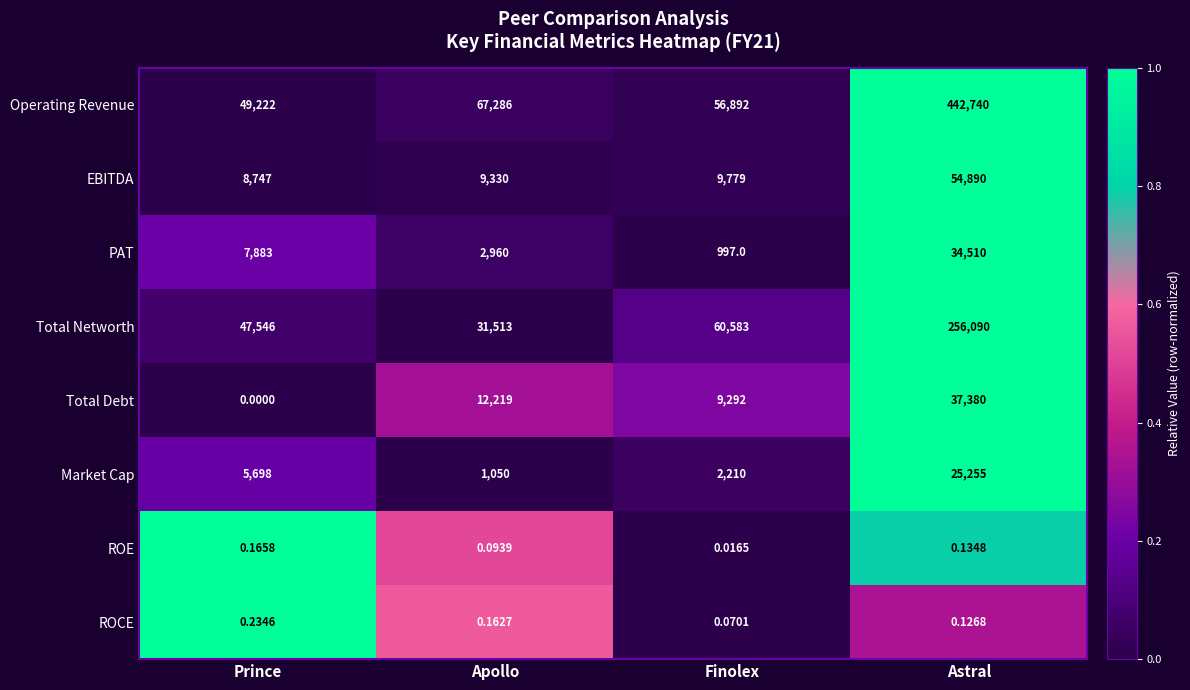

Which category has the lowest value across all series?

Prince